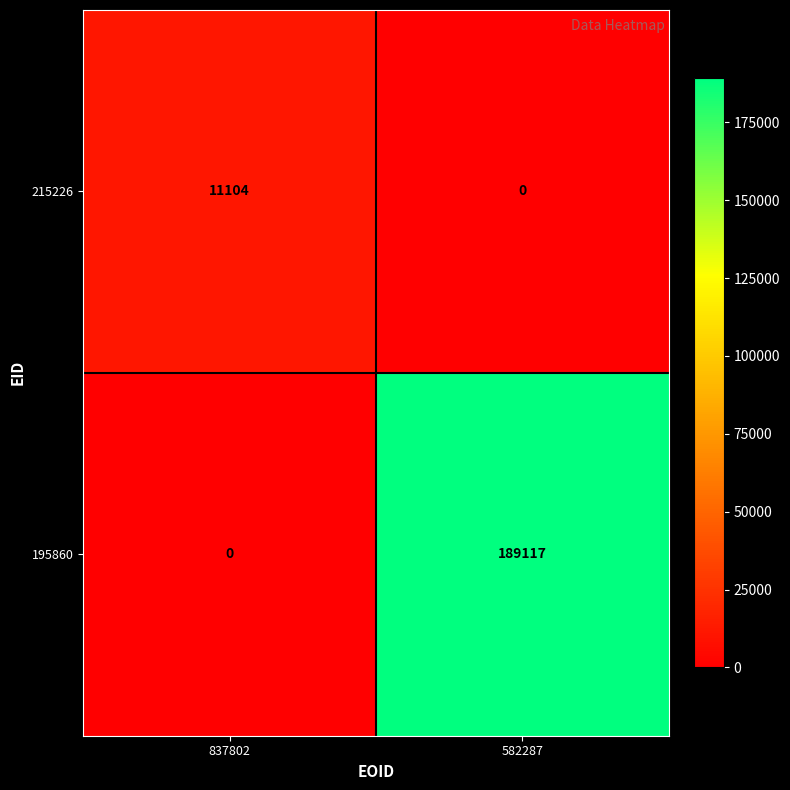

The 215226 series shows 7697 at 582287. True or false?

False